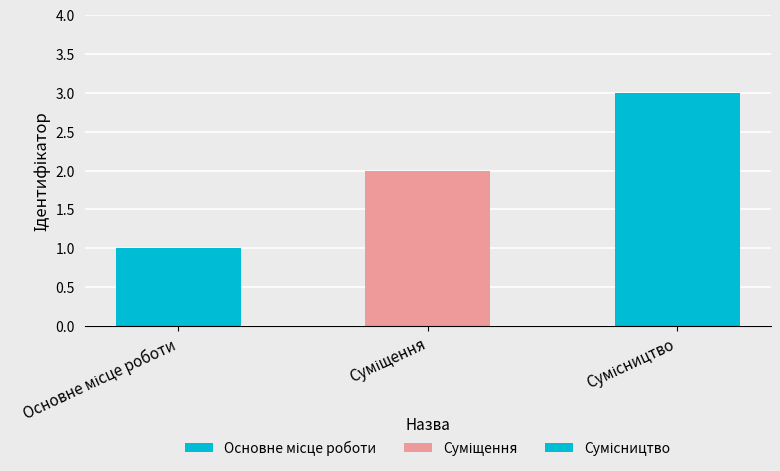

Reading left to right, what are all the values shown in this chart?

1	2	3